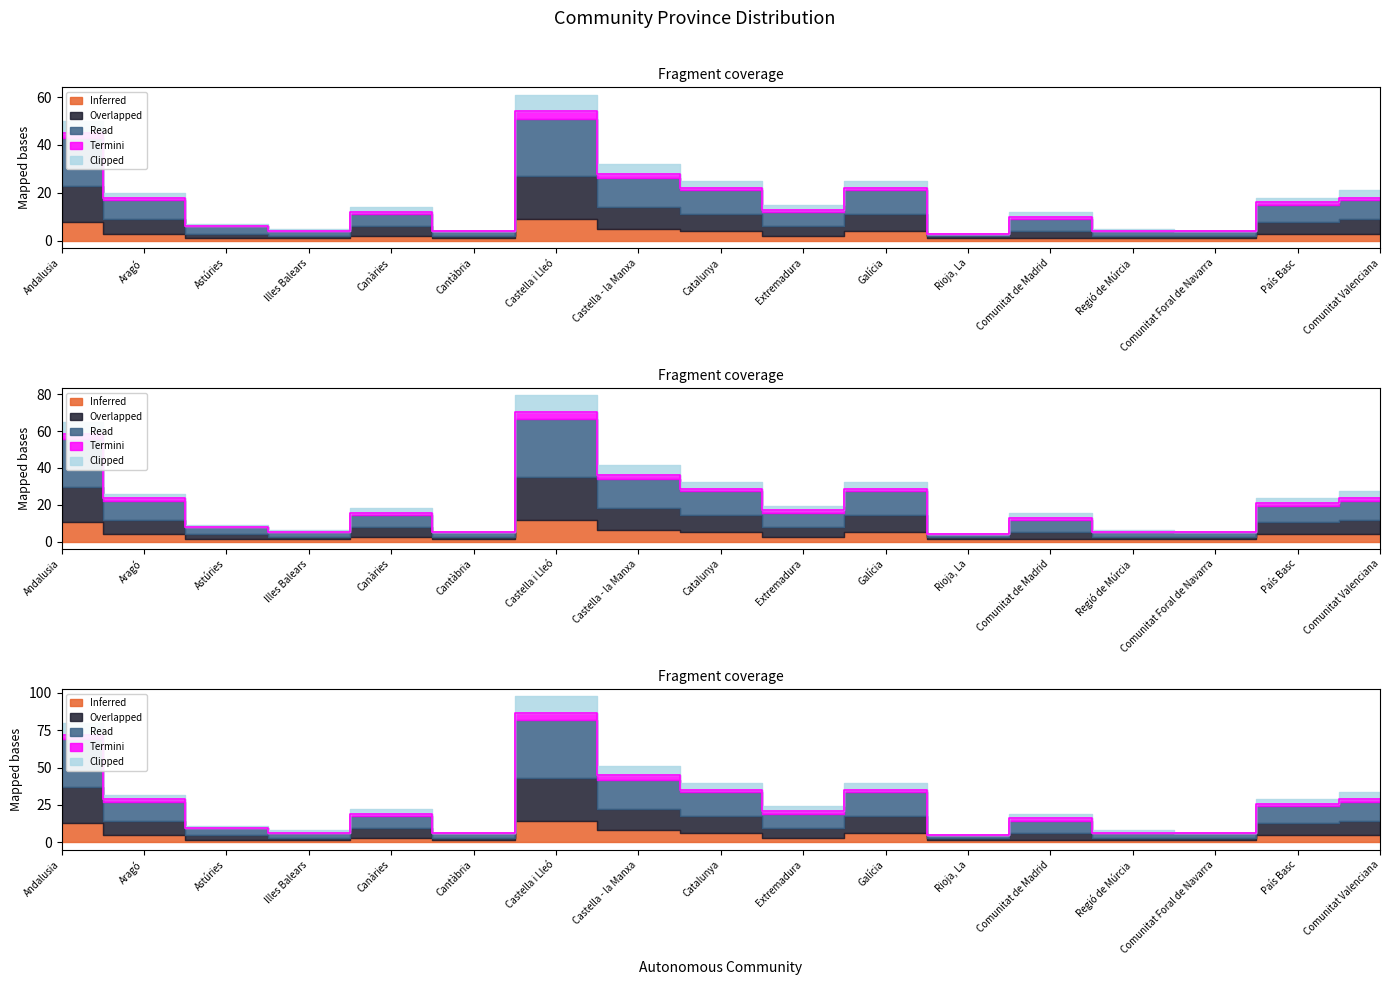

Which series changed the most between Canàries and Comunitat Foral de Navarra?

Read